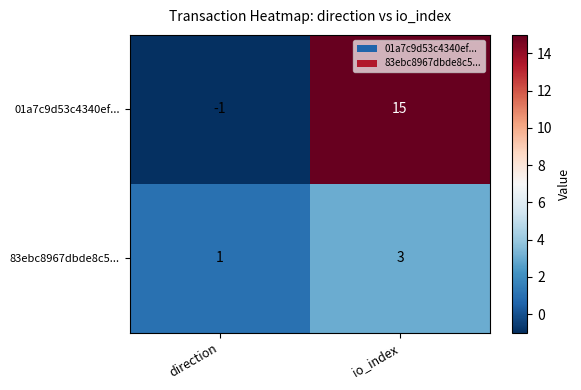

At which label does 01a7c9d53c4340ef... reach its peak?

io_index